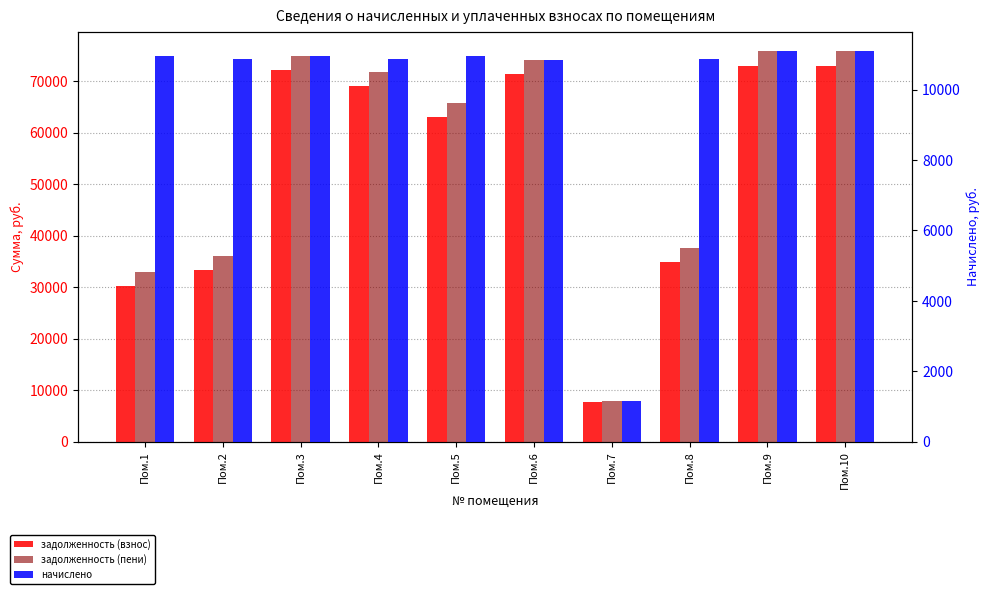

Reading left to right, transcribe all the data shown in this chart.

задолженность (взнос): 30309.6	33409.4	72134.8	69103.1	63099.5	71466.9	7706.7	34925.5	73008.2	73008.2
задолженность (пени): 33047.4	36123.8	74872.6	71817.5	65837.3	74179.3	7999.2	37639.9	75779.2	75779.2
начислено: 10951.2	10857.6	10951.2	10857.6	10951.2	10849.8	1170.0	10857.6	11083.8	11083.8